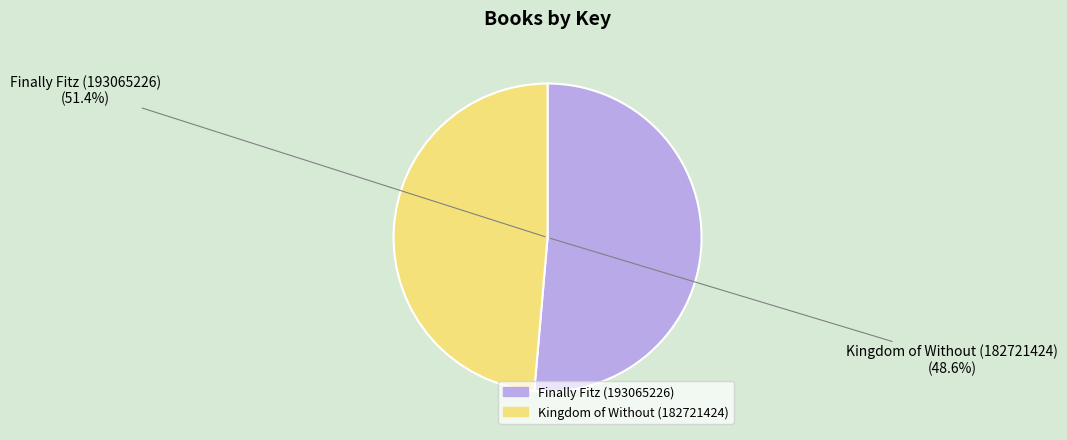

To the nearest percent, what percentage of the pie is Finally Fitz (193065226)?

51%